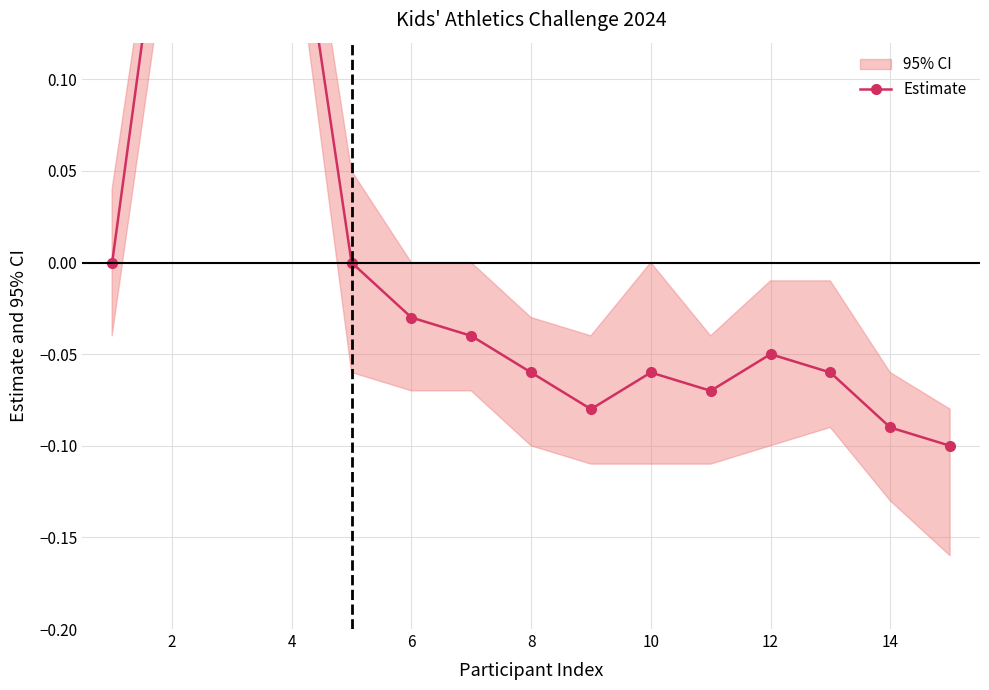

True or false: the data shows -0.0 at 6.

True